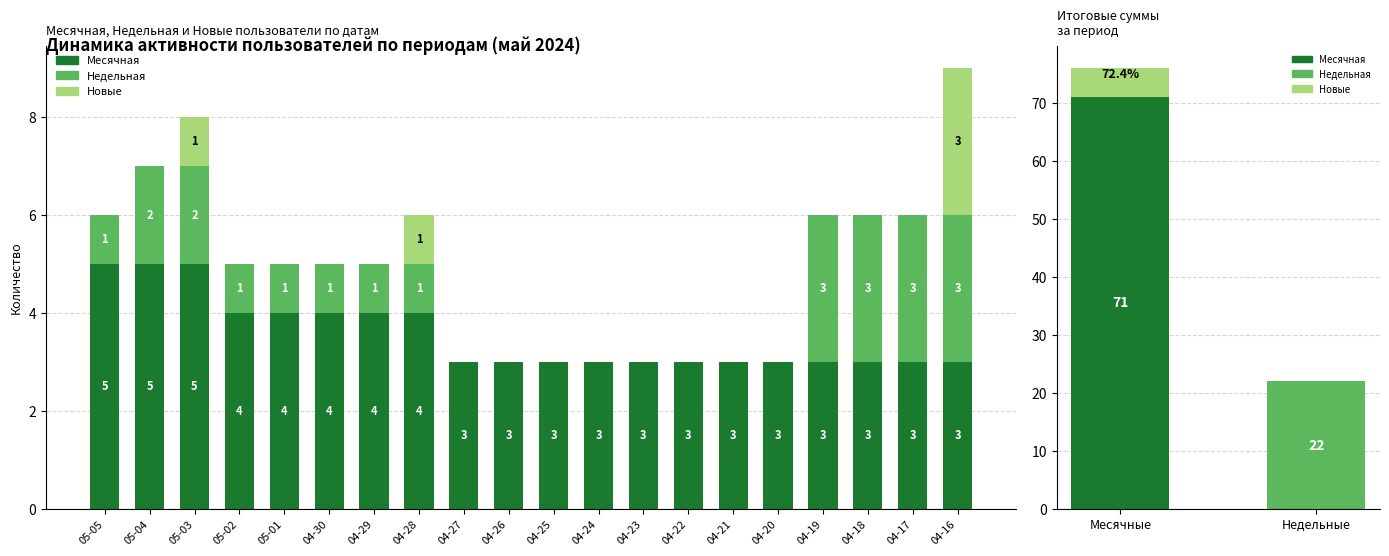

How many bars are there in each group?

3